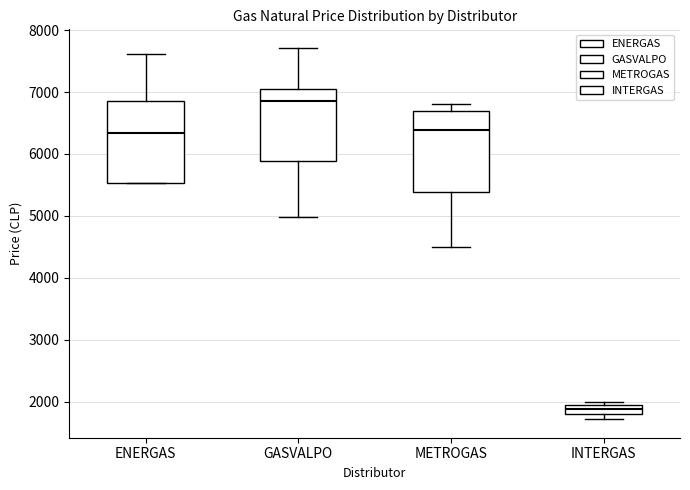

Where is the upper edge of the box for GASVALPO on the y-axis? The values are not printed on the chart, so give them approximately, as read against the axis.

7100